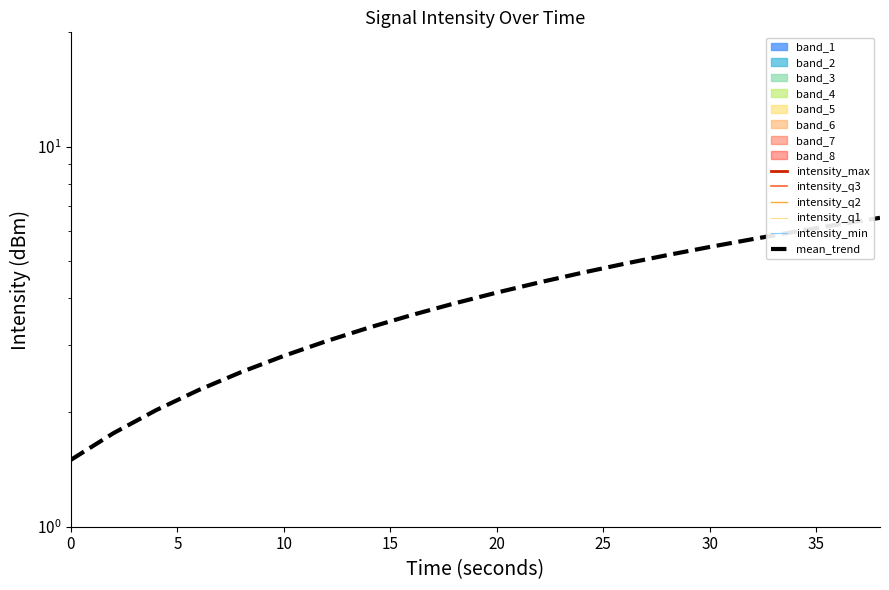

Is this an area chart (filled region under the line)?

No